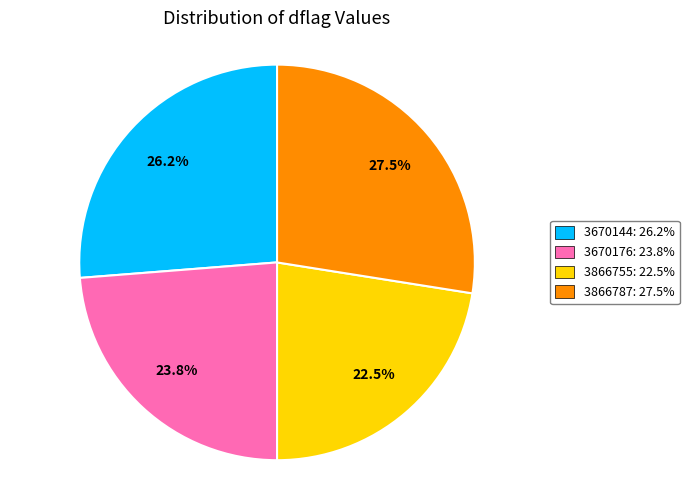

Does 3670176 represent more than half of the total?

No